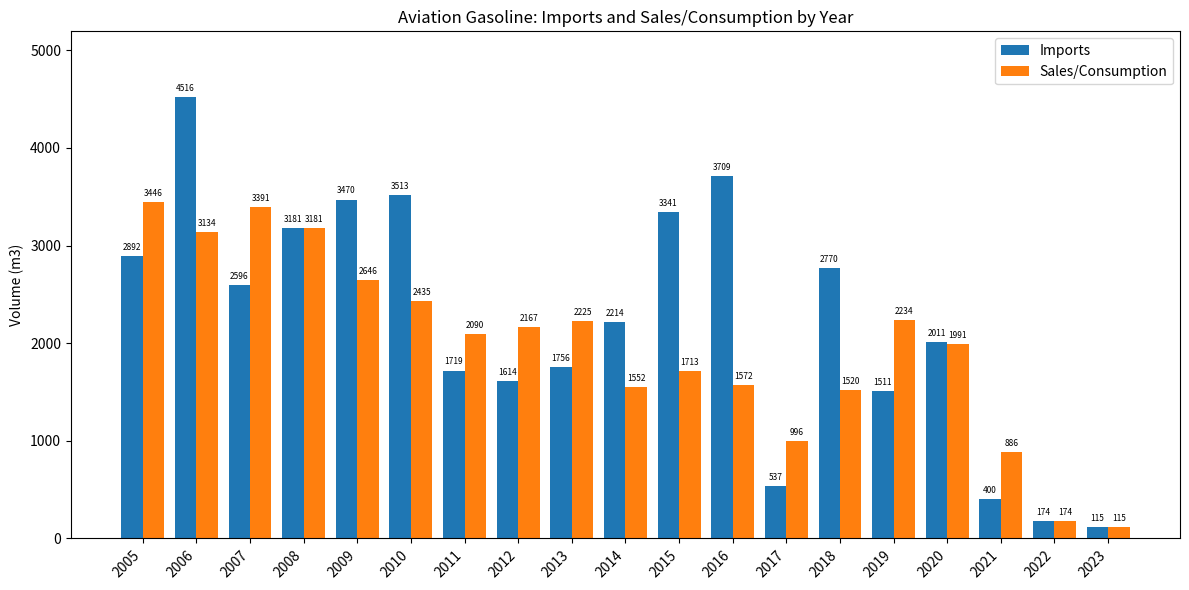

The value of Sales/Consumption at 2015 is 3028. True or false?

False